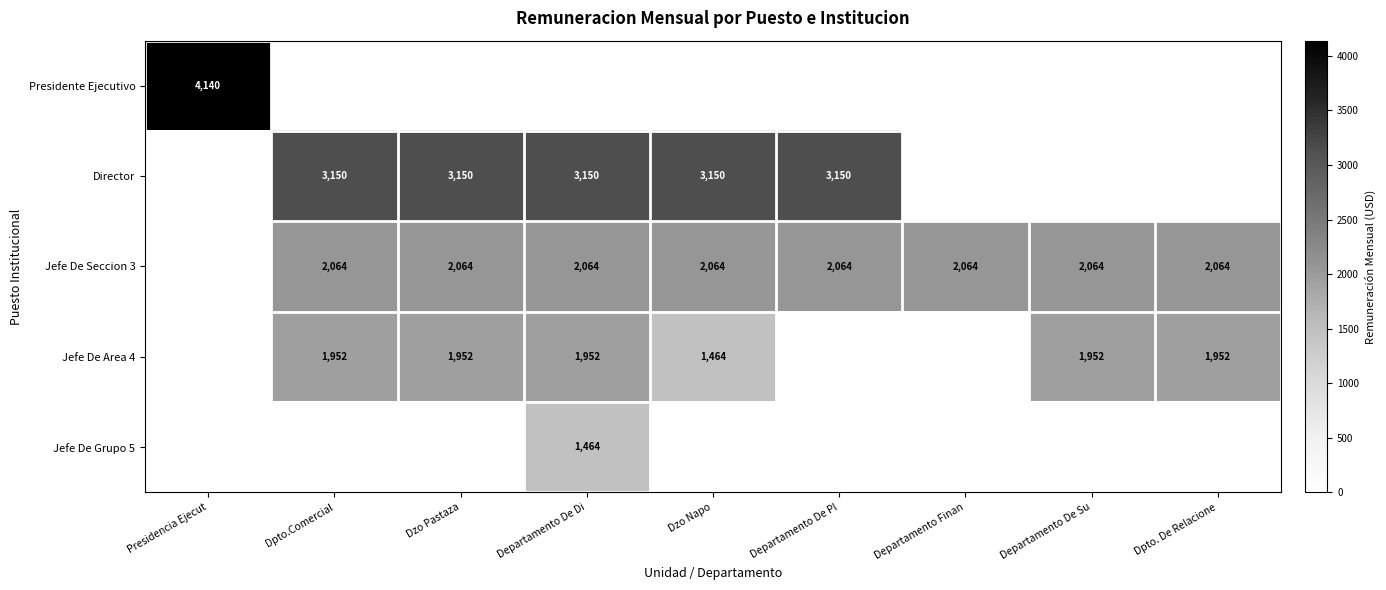

What is the sum of the Jefe De Seccion 3 values at Dzo Napo and Departamento De Su?

4128